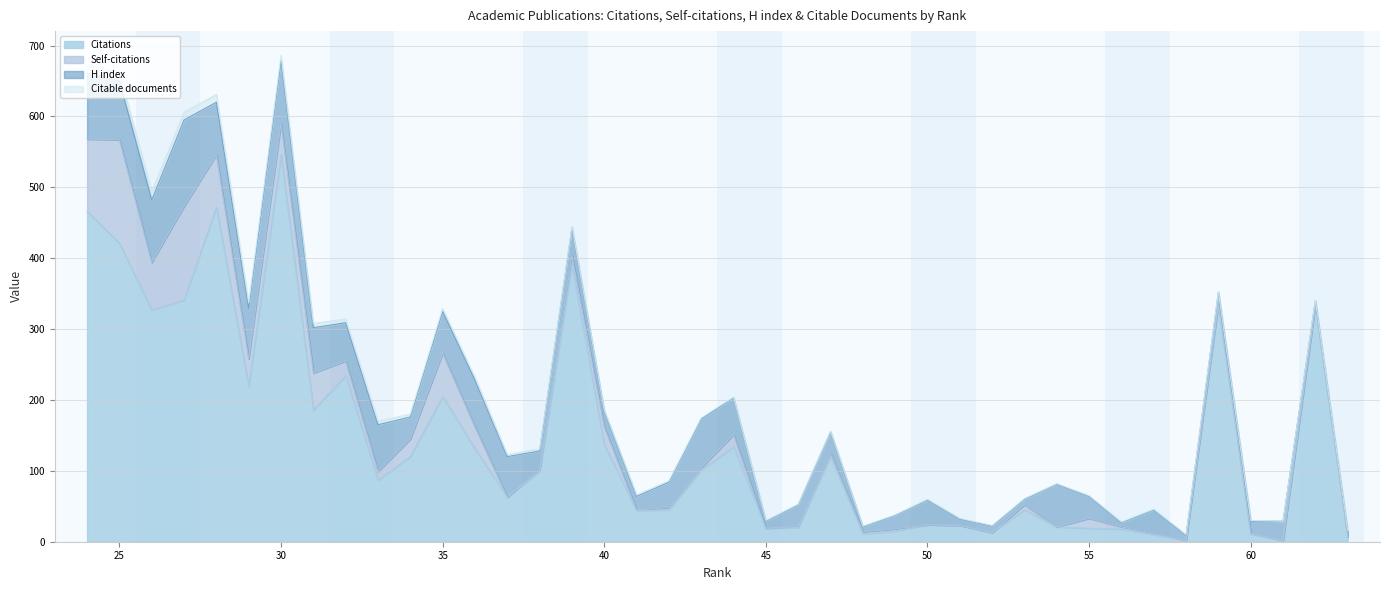

Which category has the highest value in the Citations series?

30